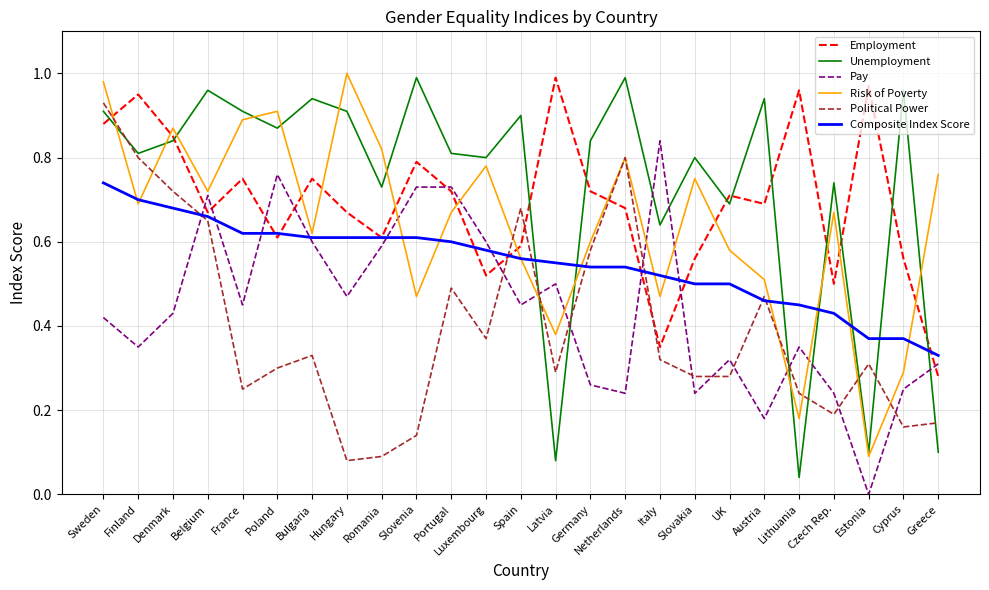

Between Hungary and Czech Rep., which series saw the biggest shift?

Risk of Poverty